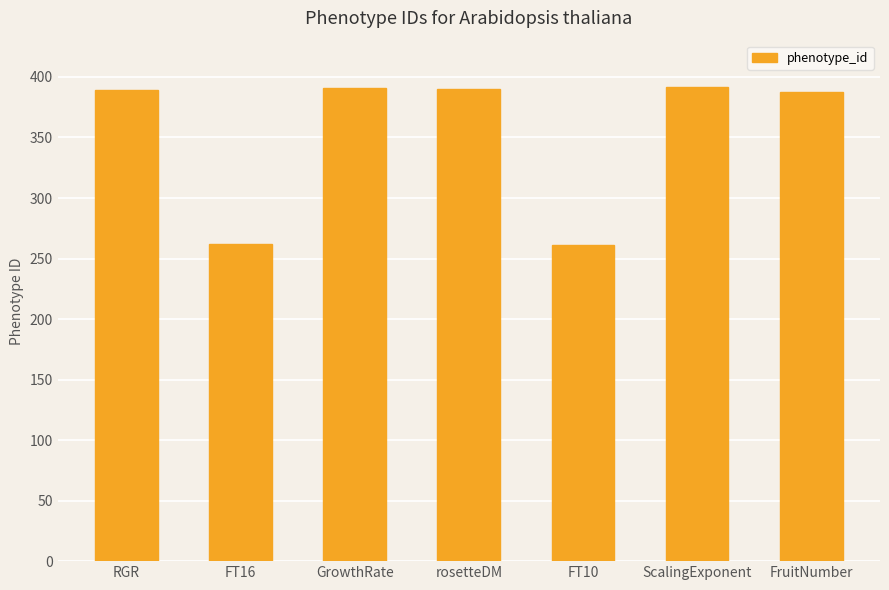

True or false: the data shows 463 at FT16.

False